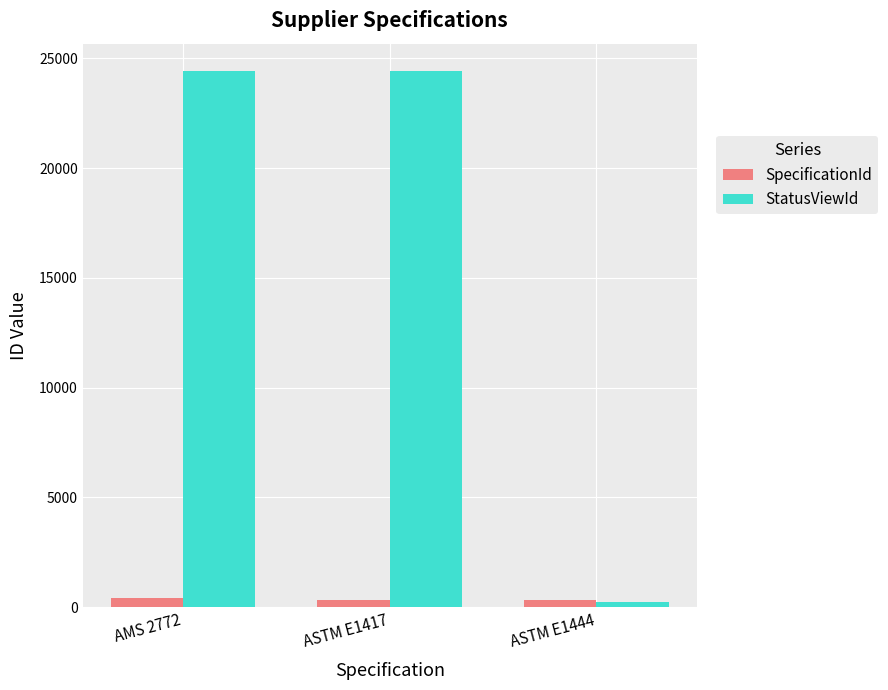

What is the sum of the SpecificationId values at ASTM E1417 and AMS 2772?

748